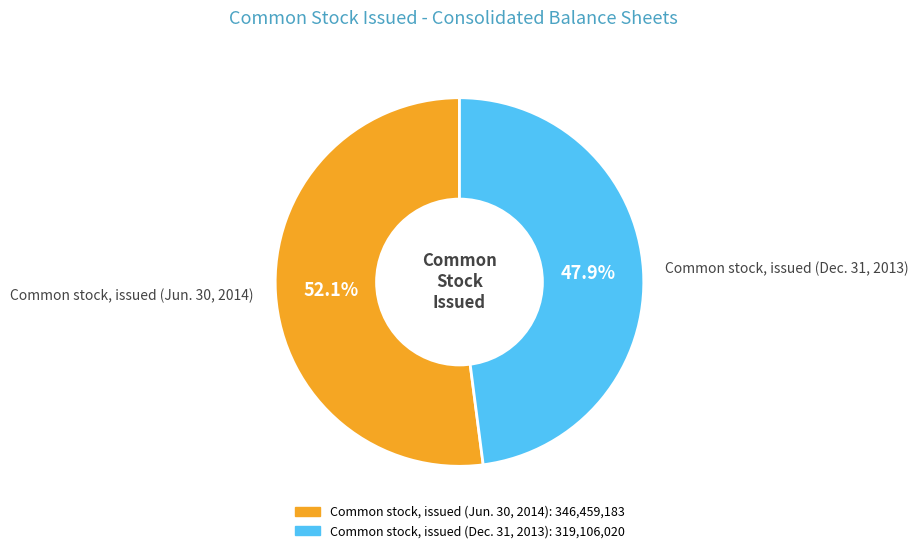

Which category accounts for the majority?

Common stock, issued (Jun. 30, 2014)